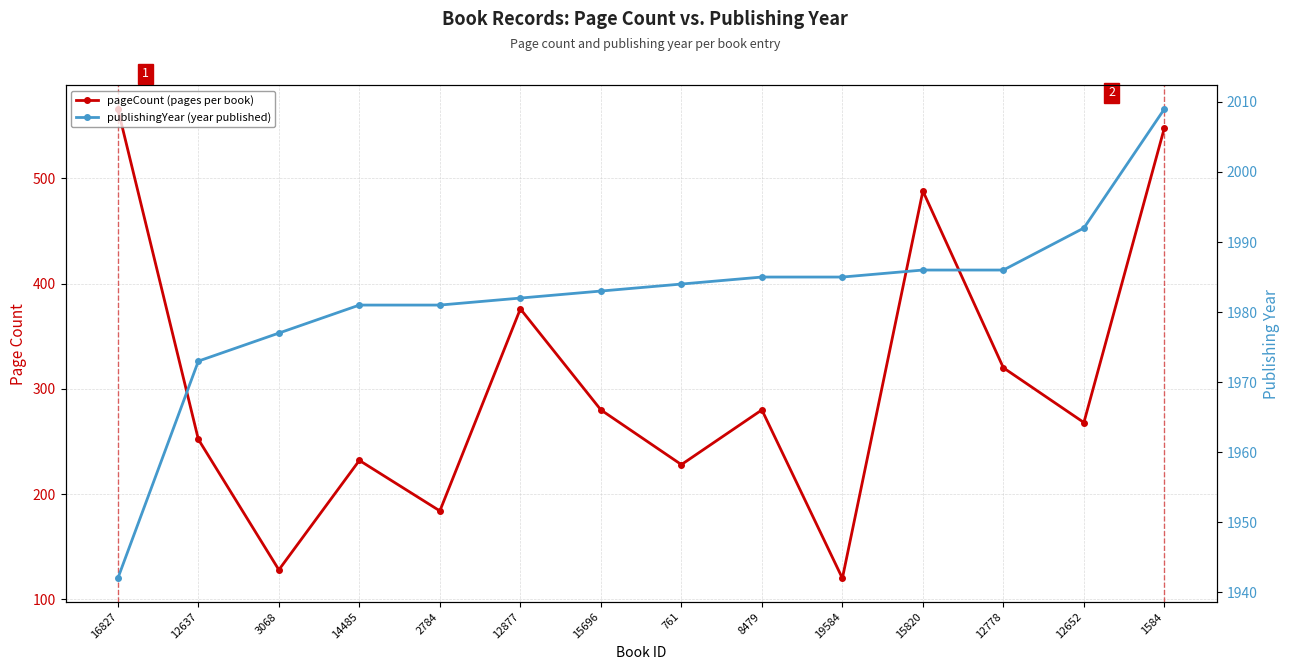

How many interior local valleys does the pageCount (pages per book) series have?

5